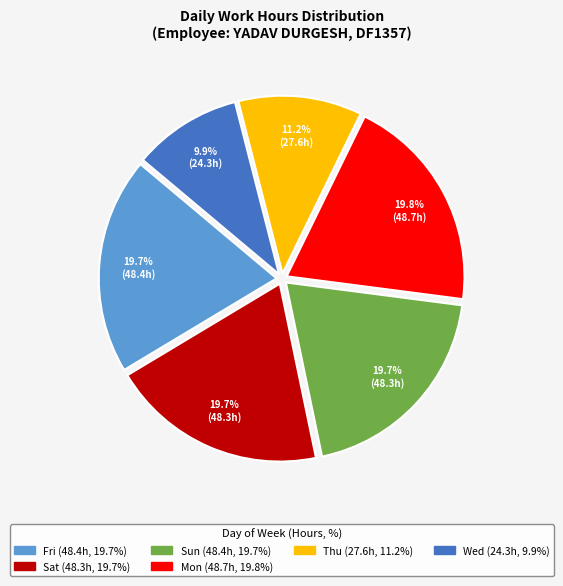

Is there a majority slice in this chart?

No